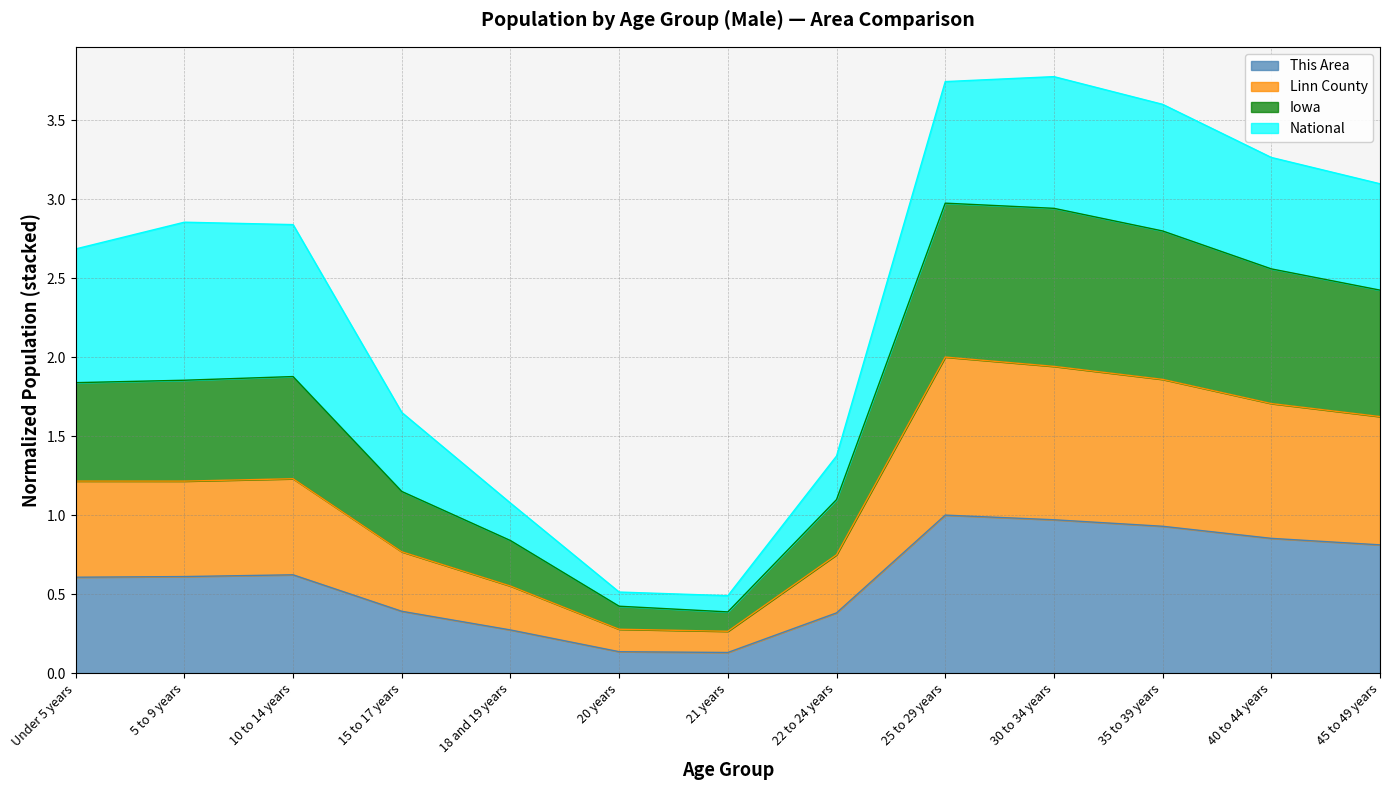

What is the total value across all series at 35 to 39 years?

3.6